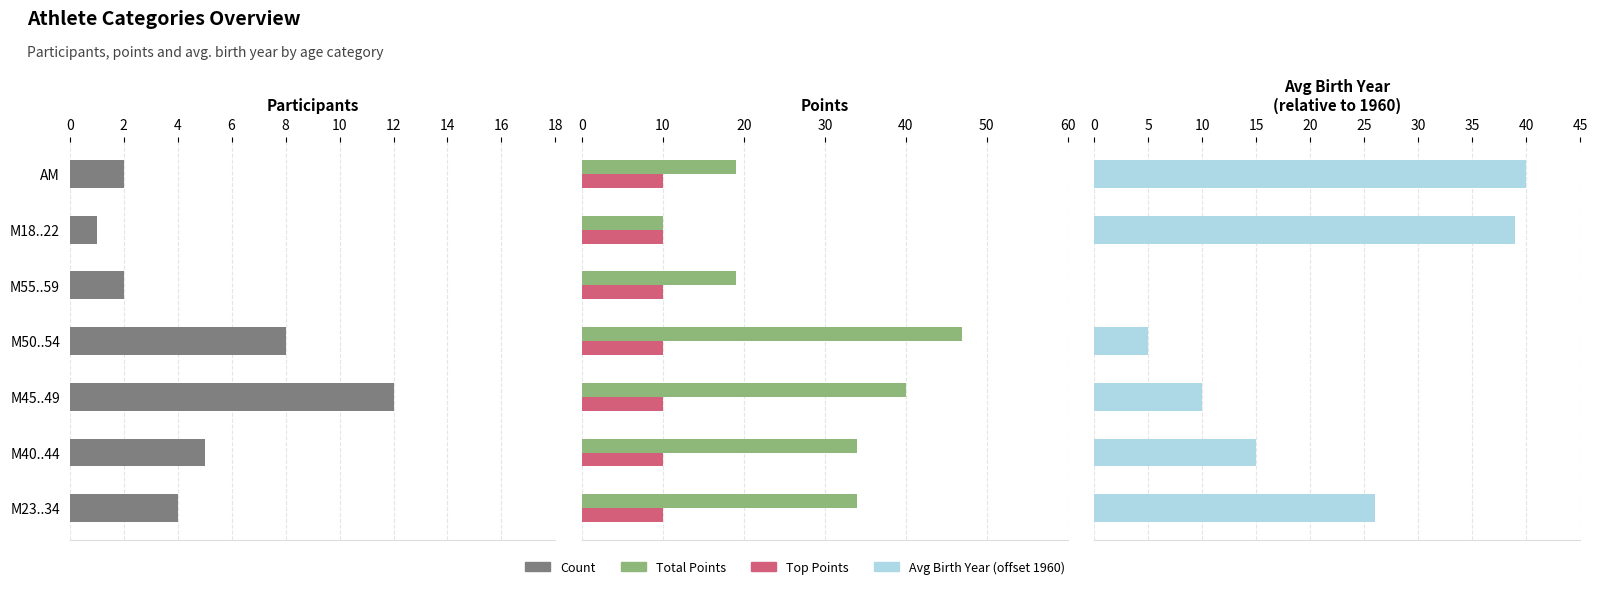

How many data points does each series have?

7